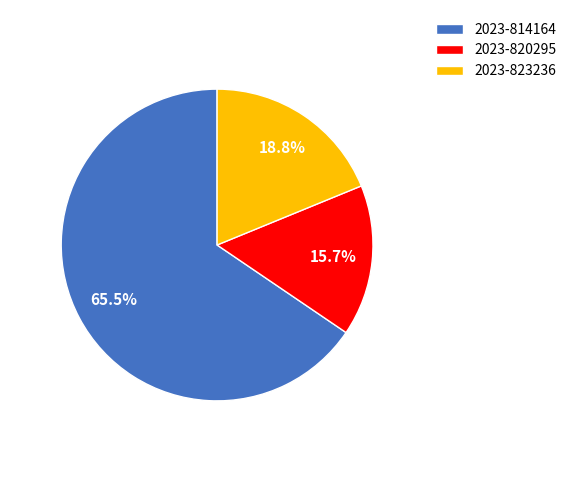

Between 2023-820295 and 2023-823236, which is larger?

2023-823236